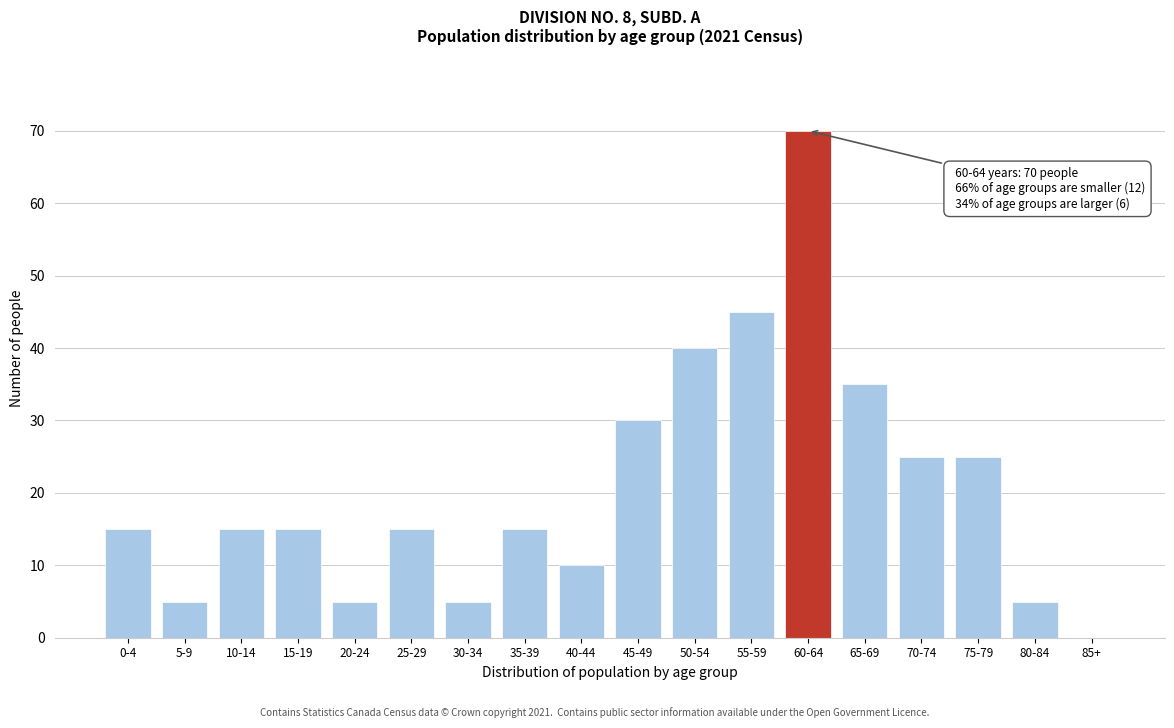

Reading left to right, transcribe all the data shown in this chart.

0-4=15	5-9=5	10-14=15	15-19=15	20-24=5	25-29=15	30-34=5	35-39=15	40-44=10	45-49=30	50-54=40	55-59=45	60-64=70	65-69=35	70-74=25	75-79=25	80-84=5	85+=0